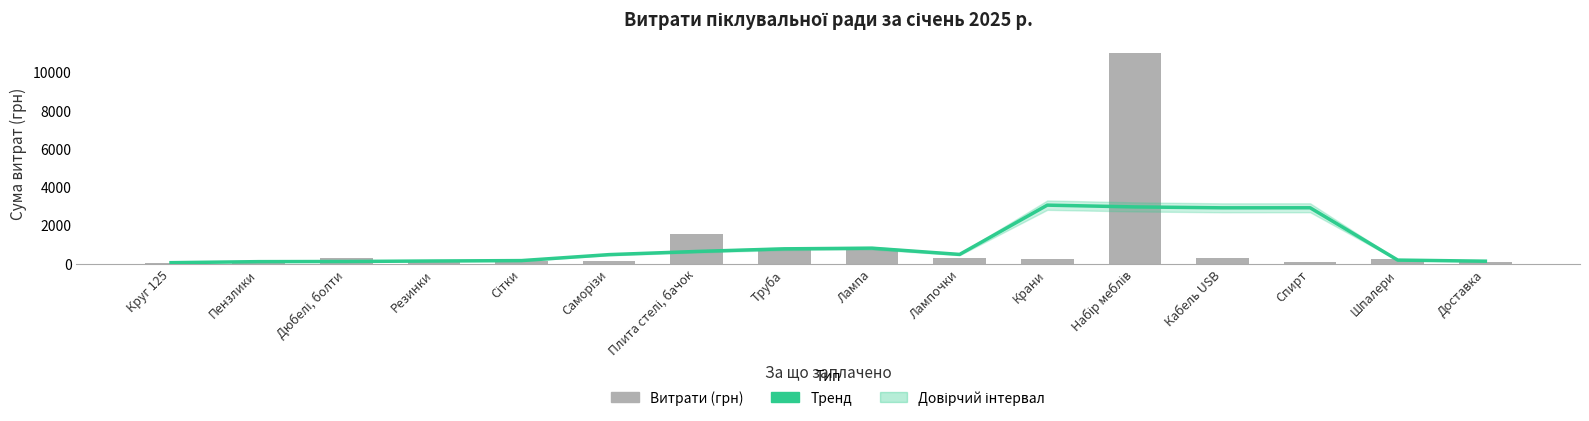

What is the greatest value displayed?

11025.0